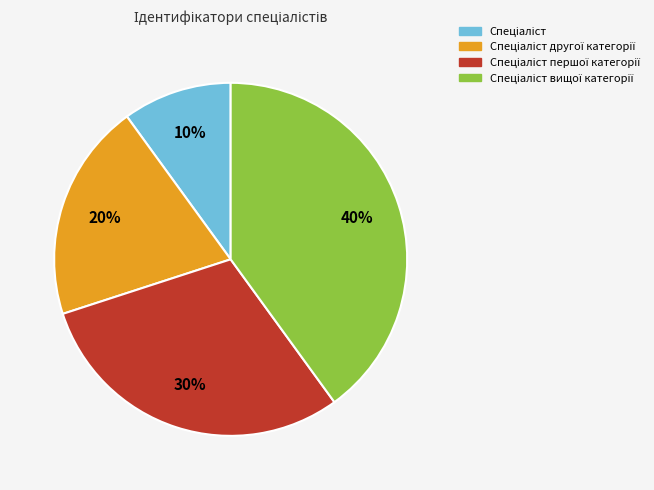

Does any single category account for the majority?

No